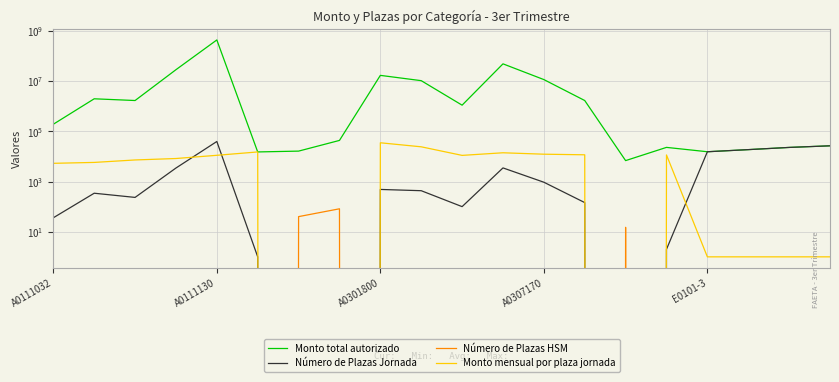

Which has a higher value, A0301800 or 10?

A0301800